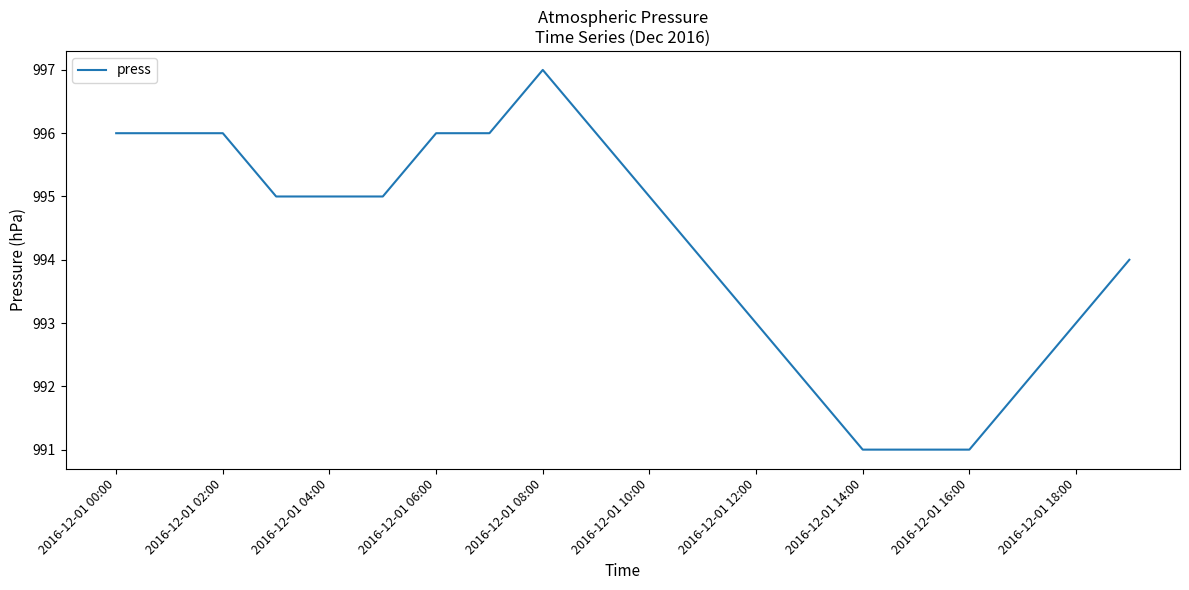

What is the sum of all values?

19884